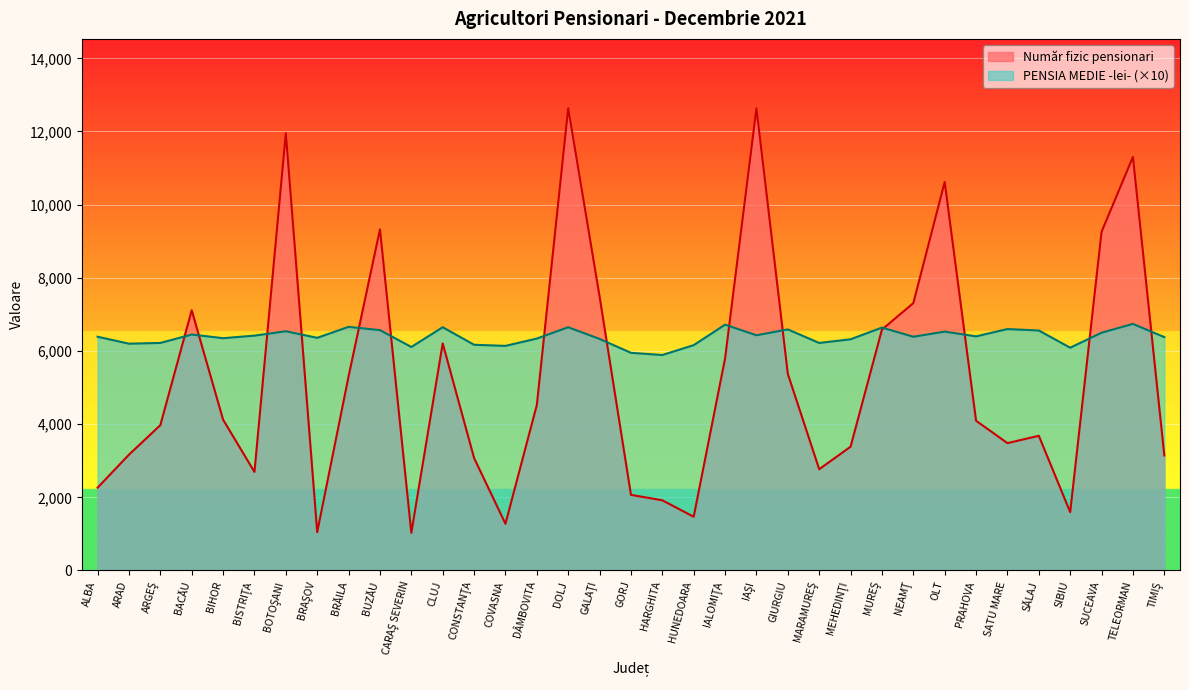

What is the greatest value displayed?

12636